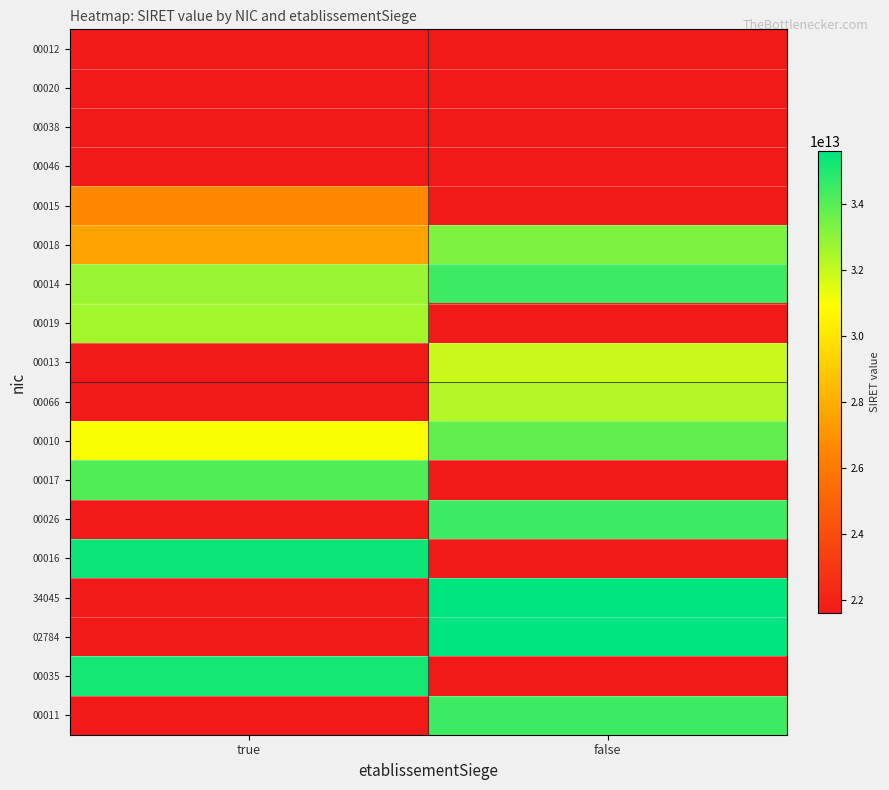

At how many categories does at least one series exceed 11639212146750?

2